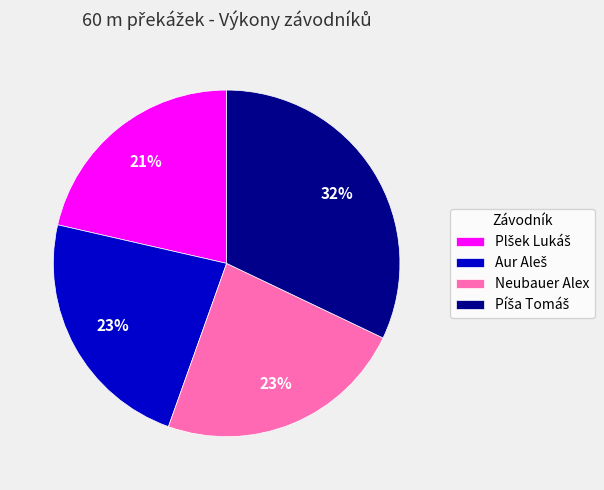

To the nearest percent, what is the average slice percentage?

25%